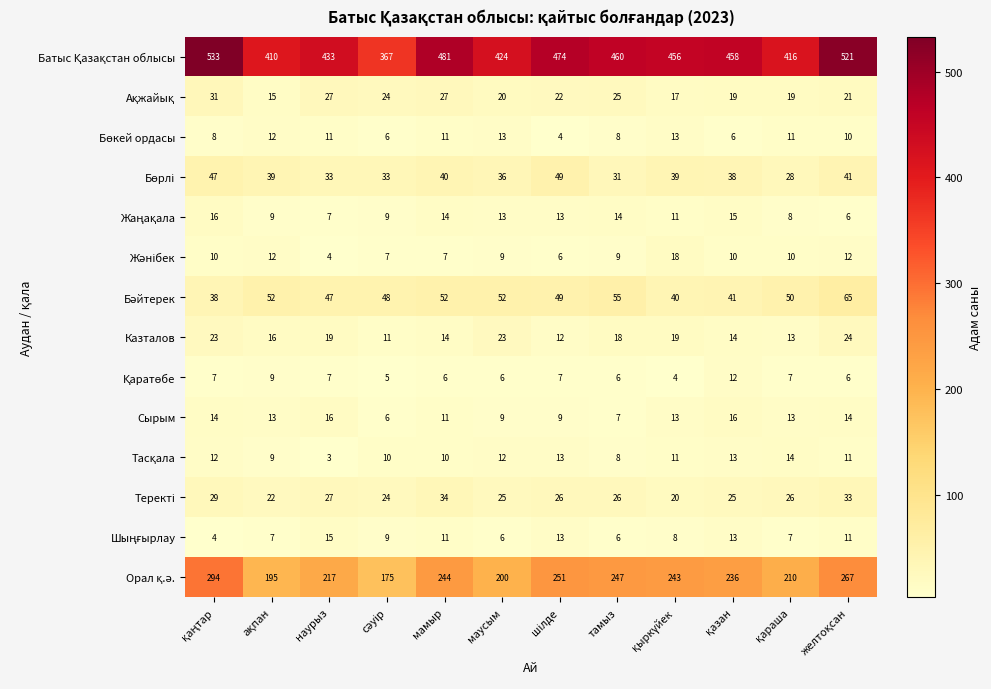

At how many categories does at least one series exceed 217?

12